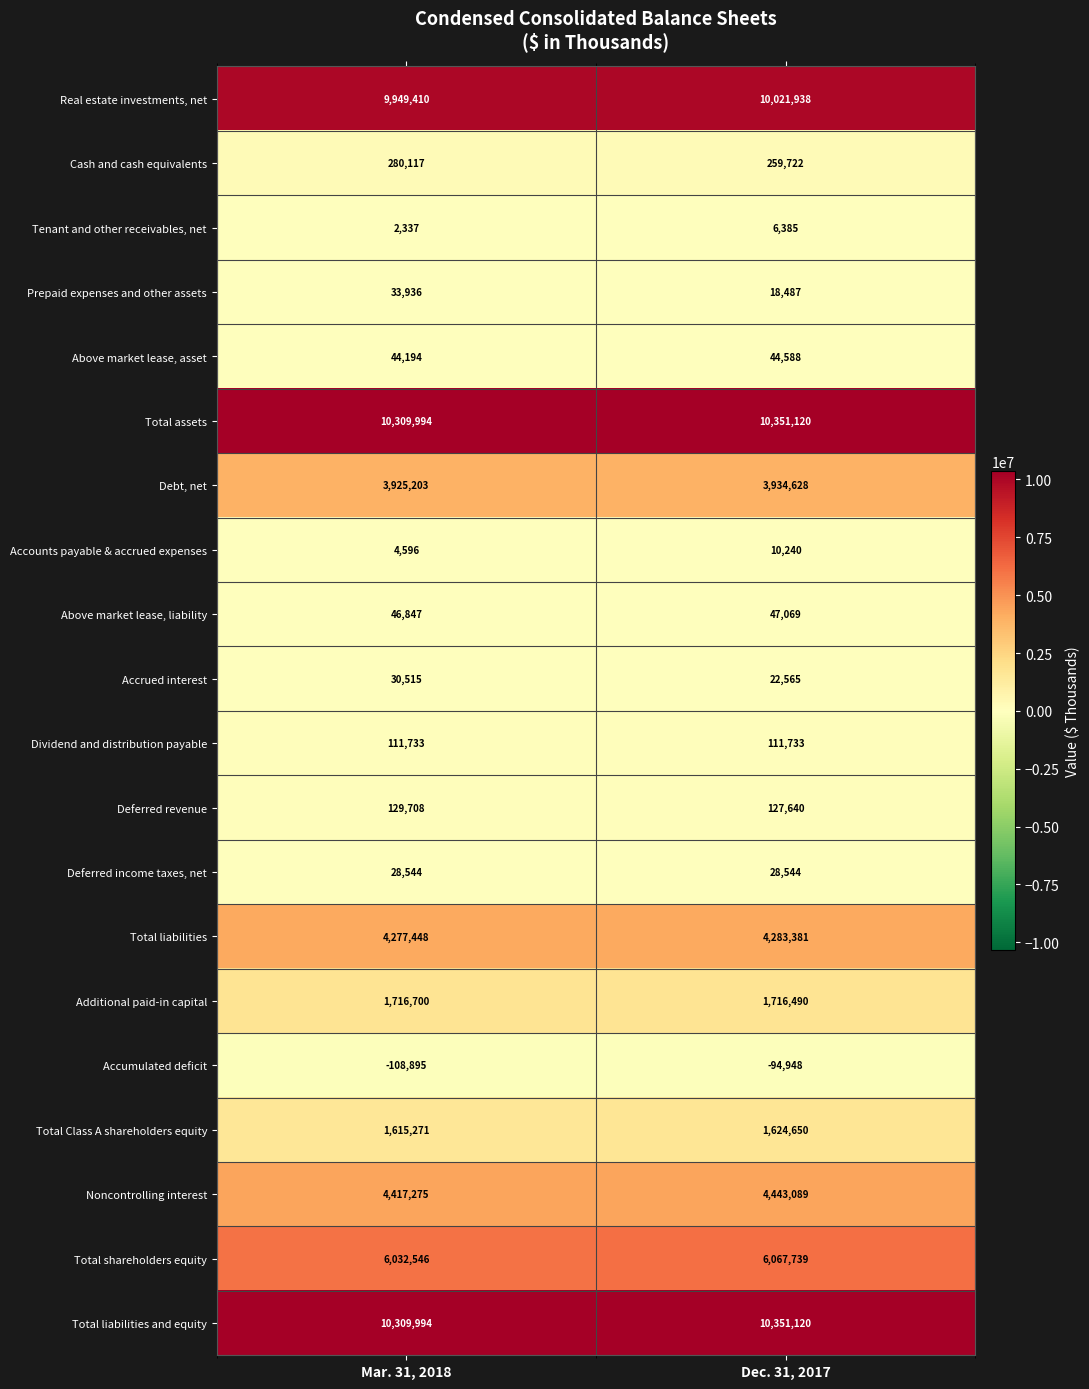

Which series has the widest spread of values?

Real estate investments, net